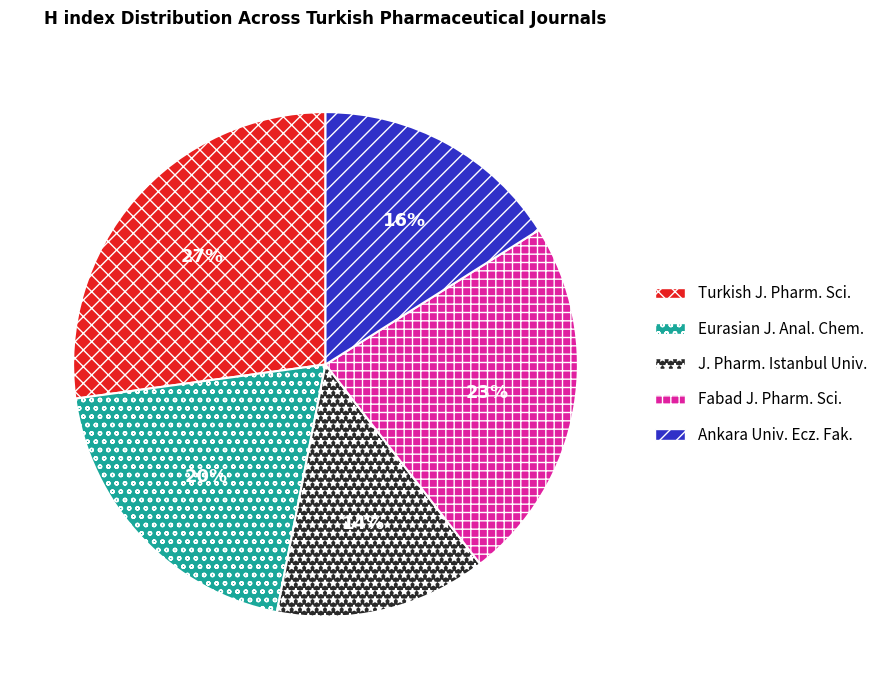

True or false: Eurasian J. Anal. Chem. accounts for 32% of the total.

False